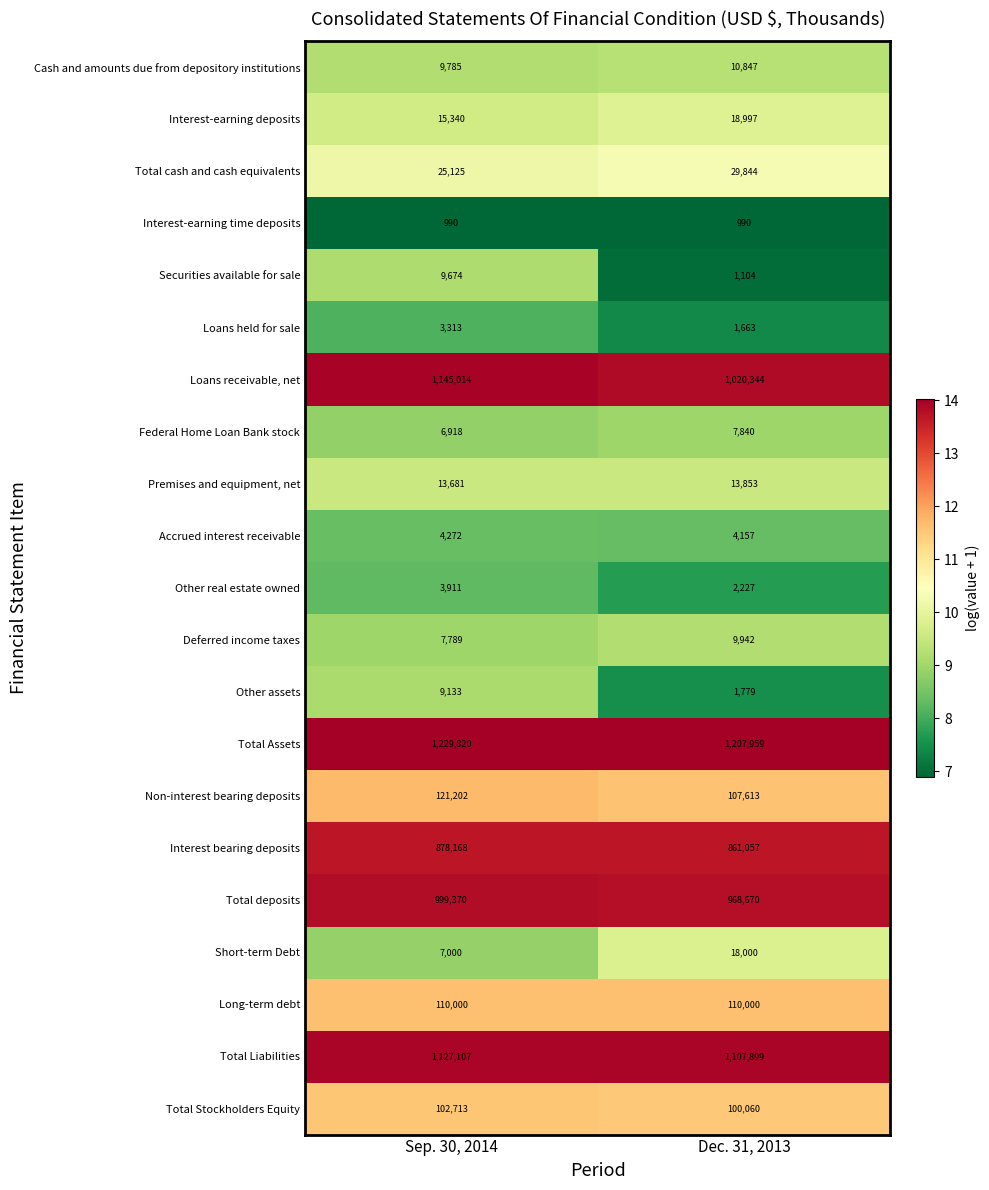

What is the sum of all Accrued interest receivable values?

8429